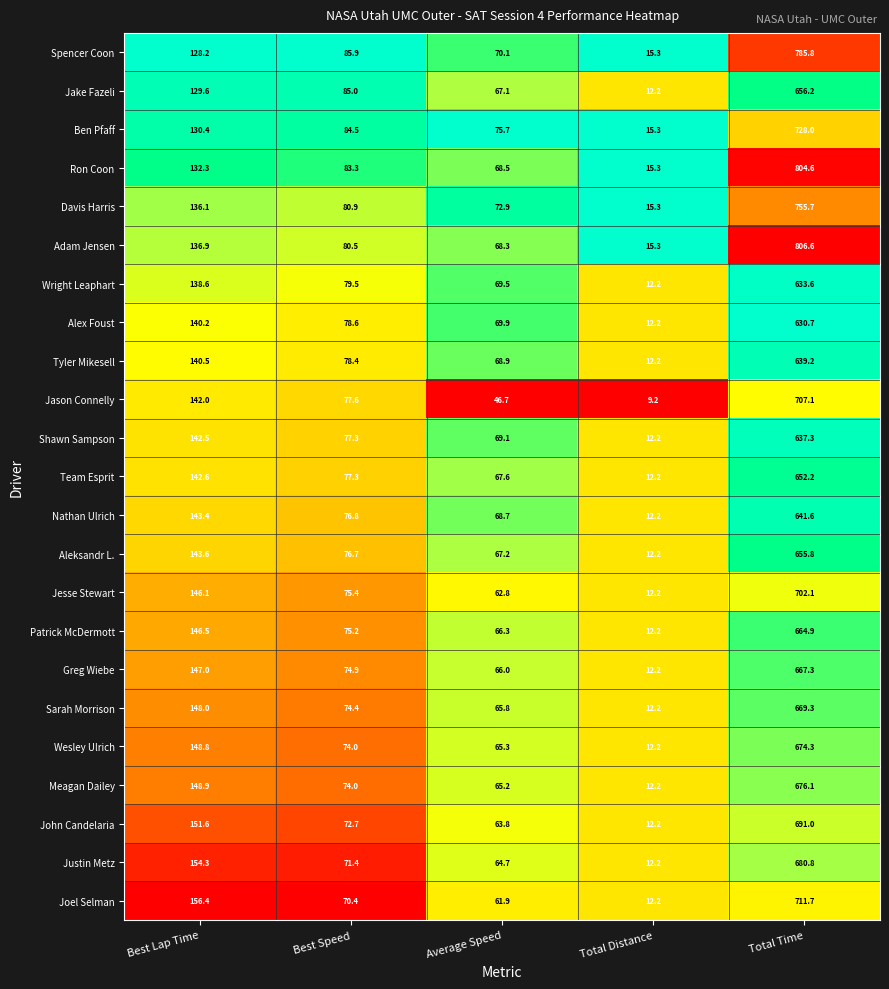

The value of Alex Foust at Best Lap Time is 140.2. True or false?

True